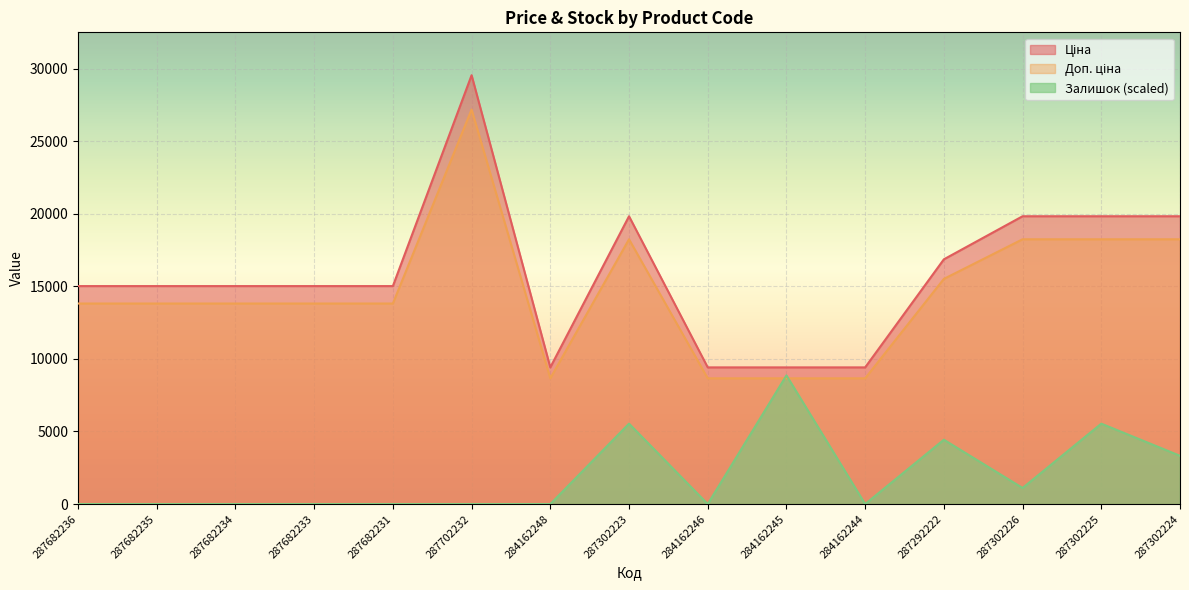

How many intersections are there between Залишок and Доп. ціна?

2